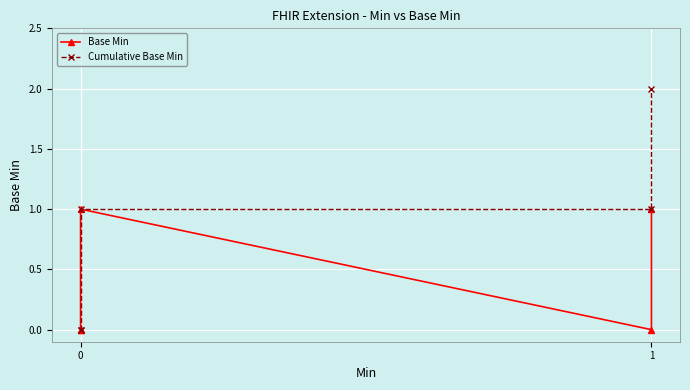

Is it true that Cumulative Base Min equals -1 at 0?

False